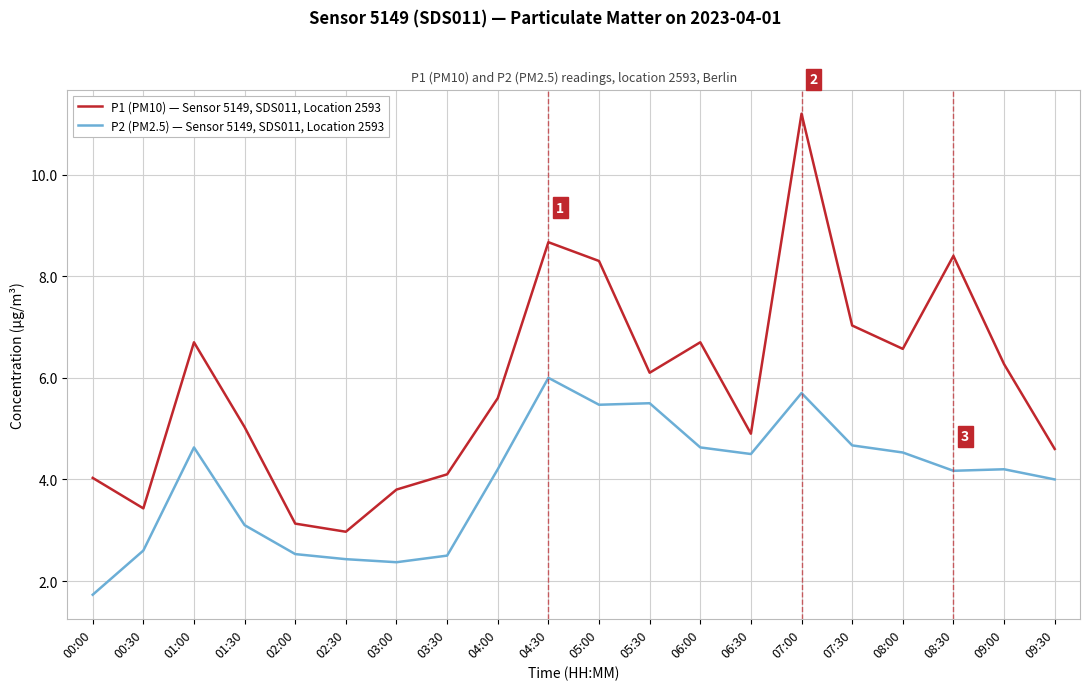

What is the difference between the maximum and minimum values in the P2 (PM2.5) — Sensor 5149, SDS011, Location 2593 series?

4.3